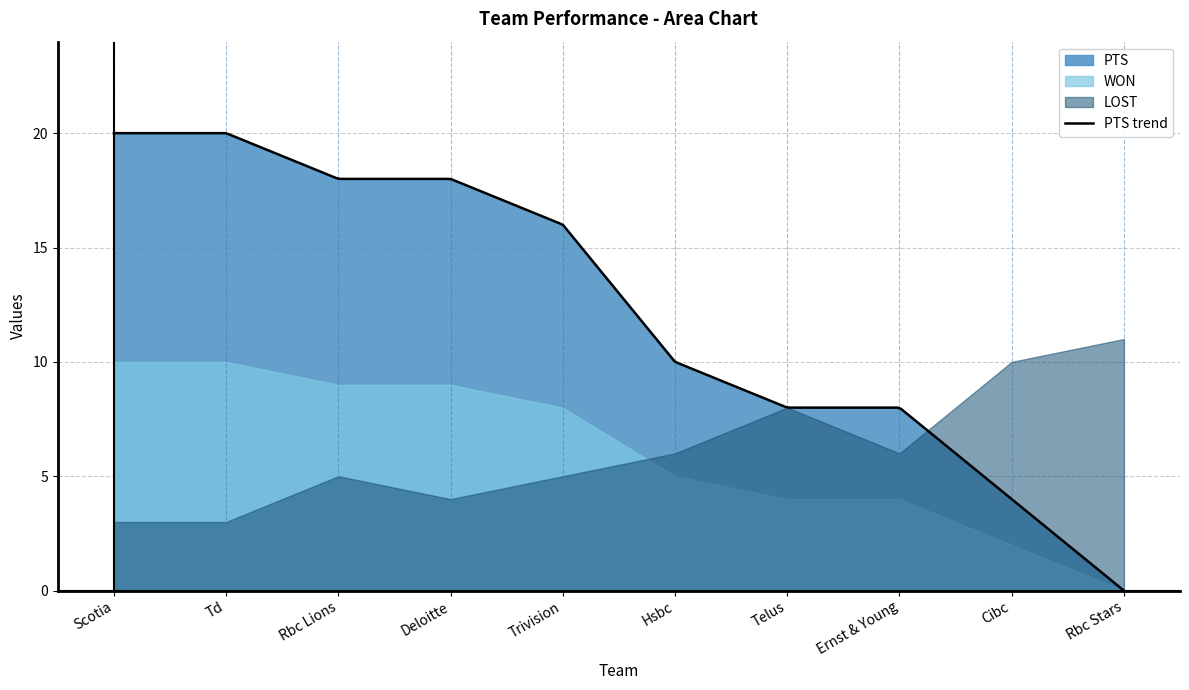

What is the value of the PTS point at the 5th from the left?

16